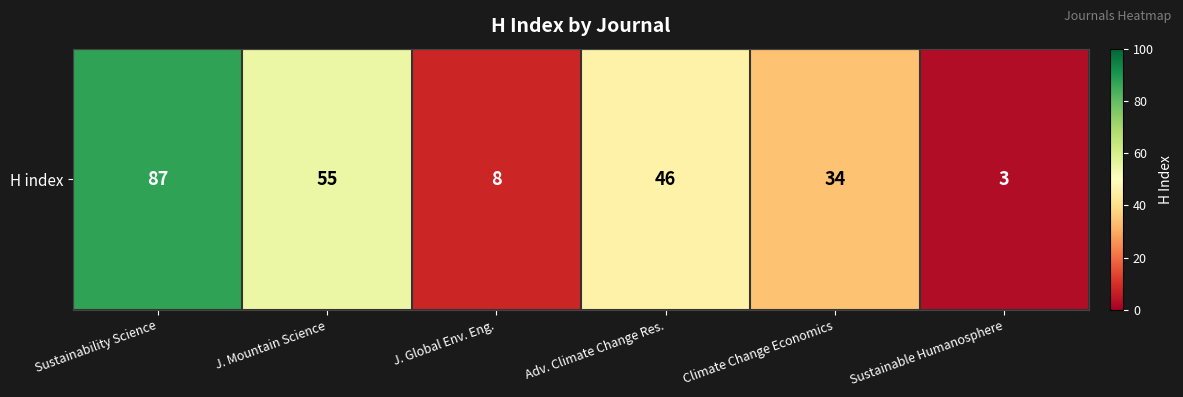

Is it true that the value at J. Mountain Science is 55?

True